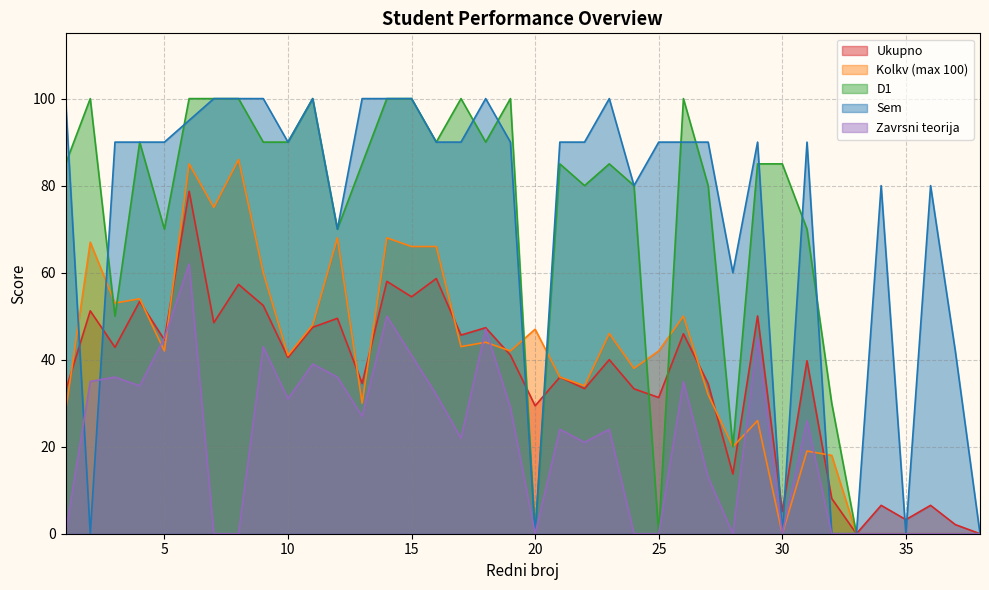

What are all the series names shown in the legend?

Ukupno, Kolkv (max 100), D1, Sem, Zavrsni teorija